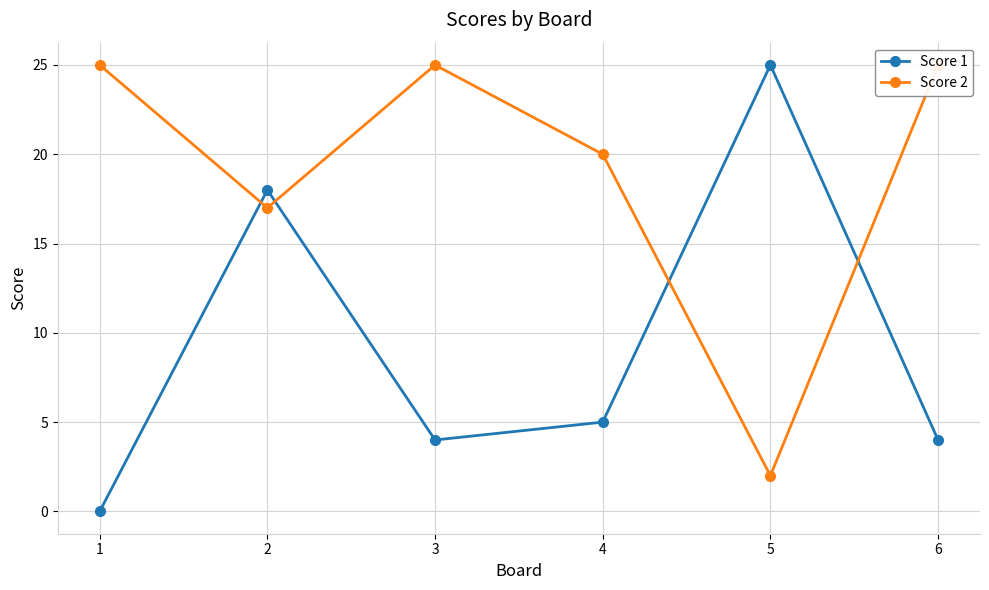

Which series has the largest total across all categories?

Score 2